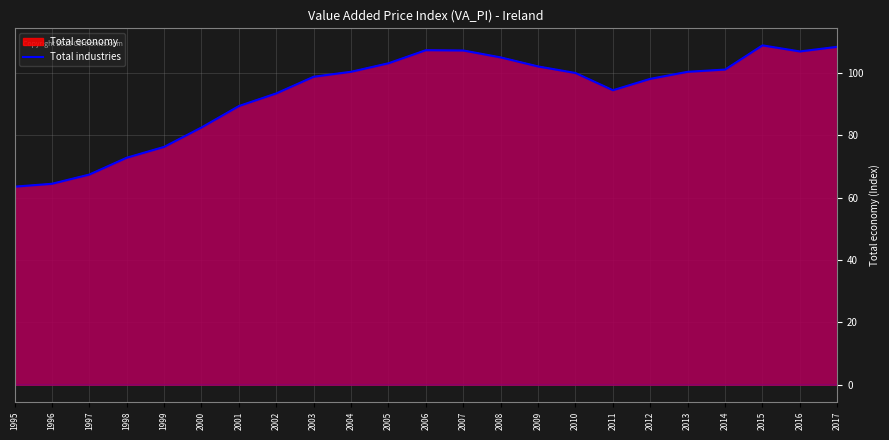

How many distinct data groups are displayed?

2